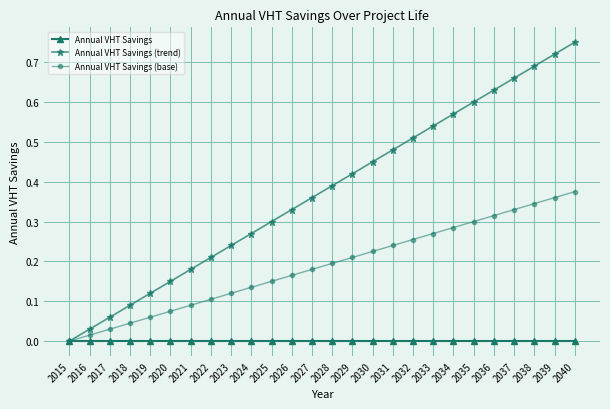

How many lines are shown in the chart?

3